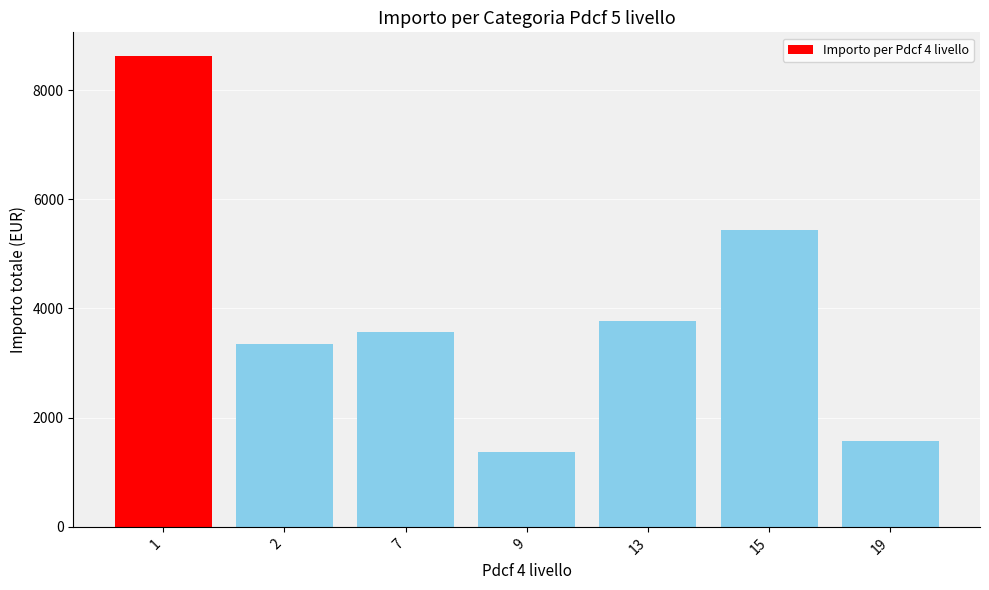

What is the greatest value displayed?

8625.8